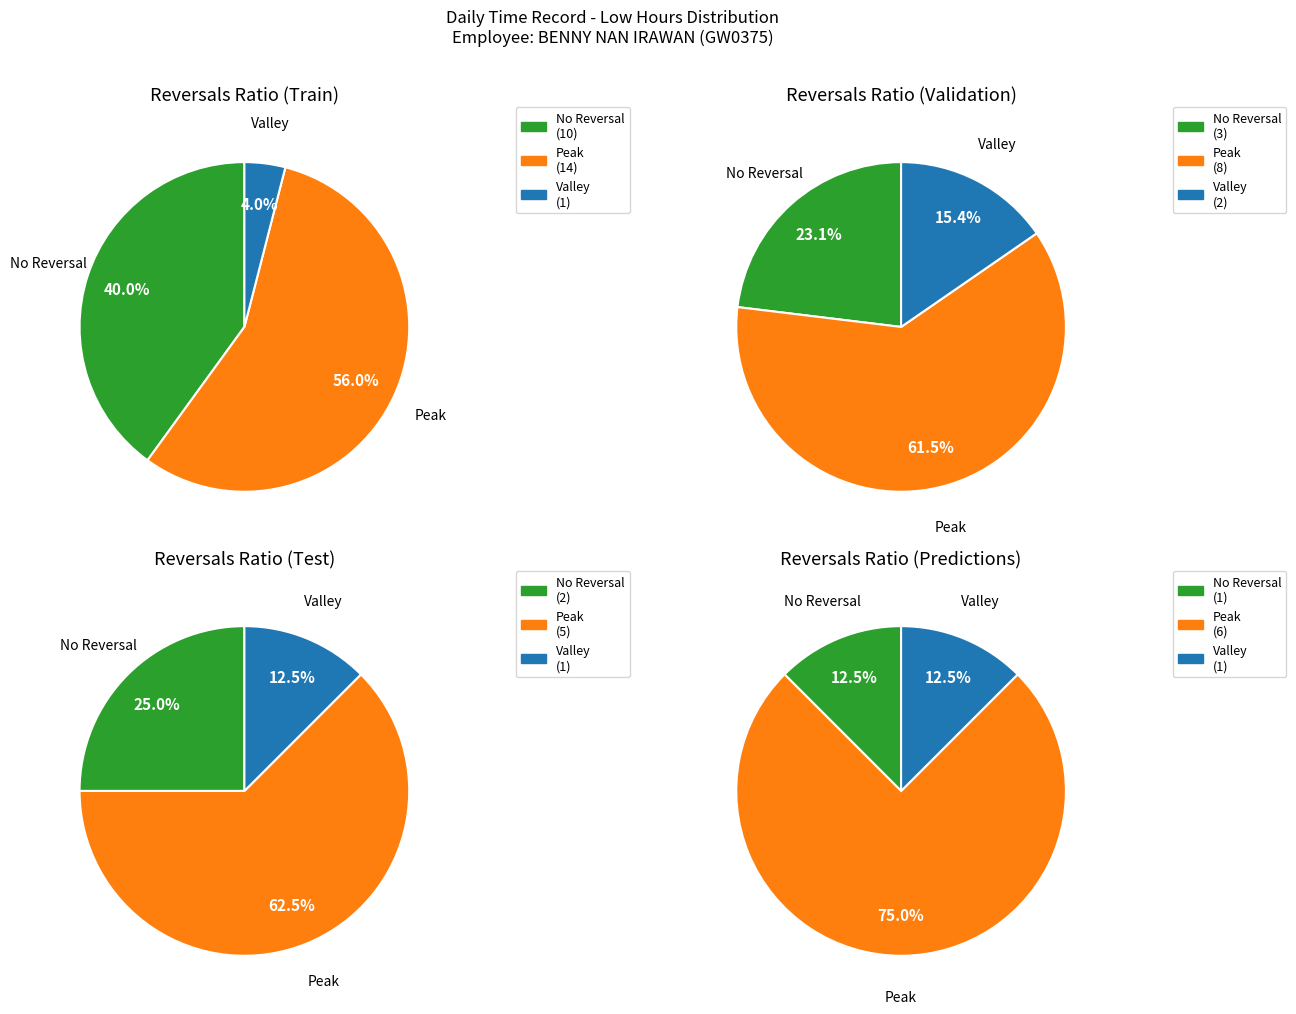

The 2 slice represents 26% of the pie. True or false?

False